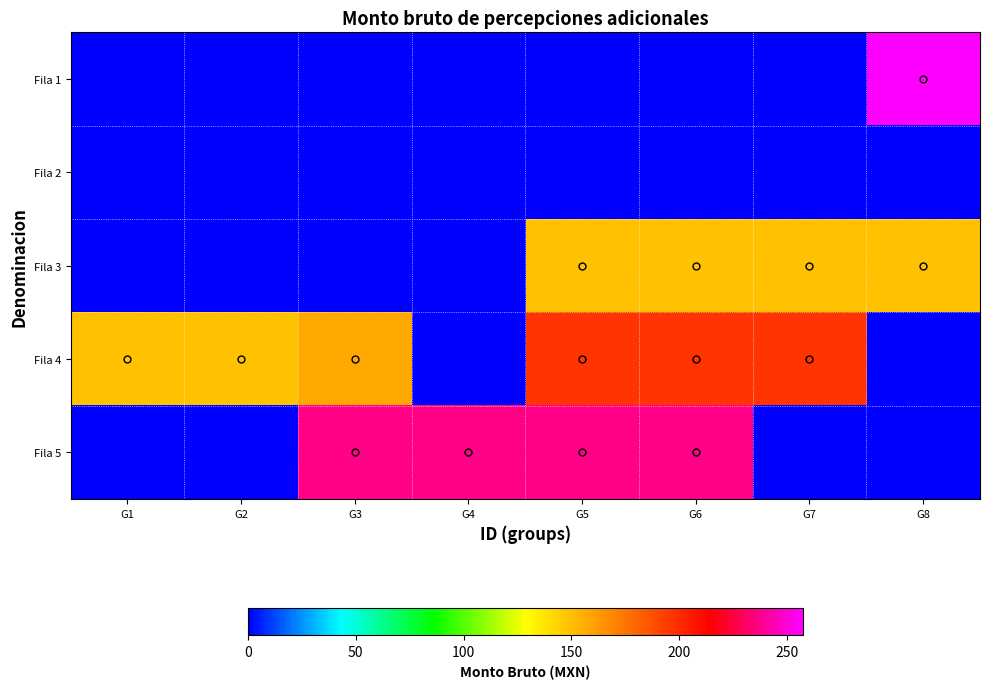

Which series has the largest range (max minus min)?

Fila 1